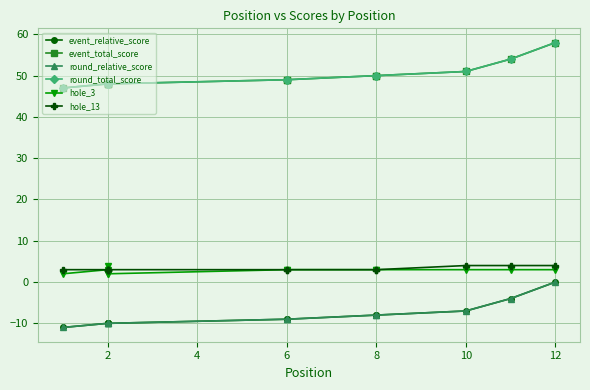

What is the greatest value displayed?

58